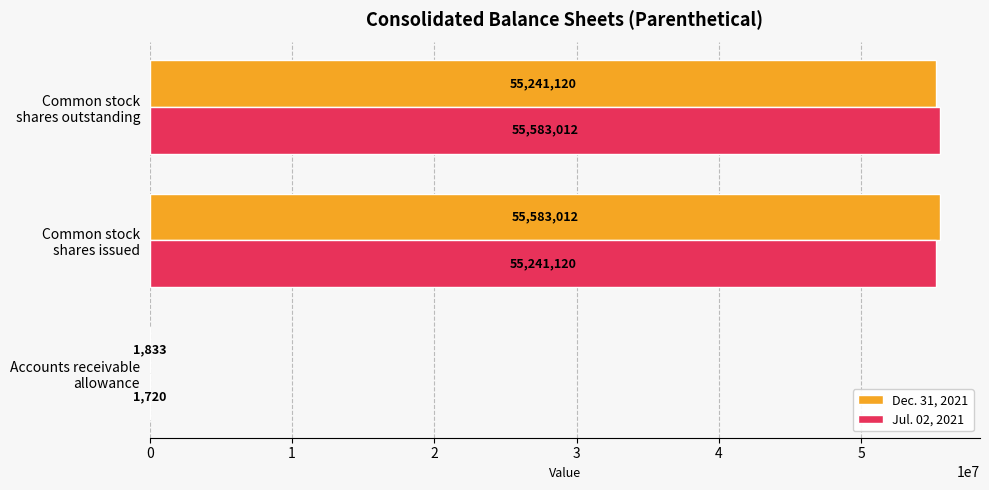

Which series has the largest total across all categories?

Dec. 31, 2021